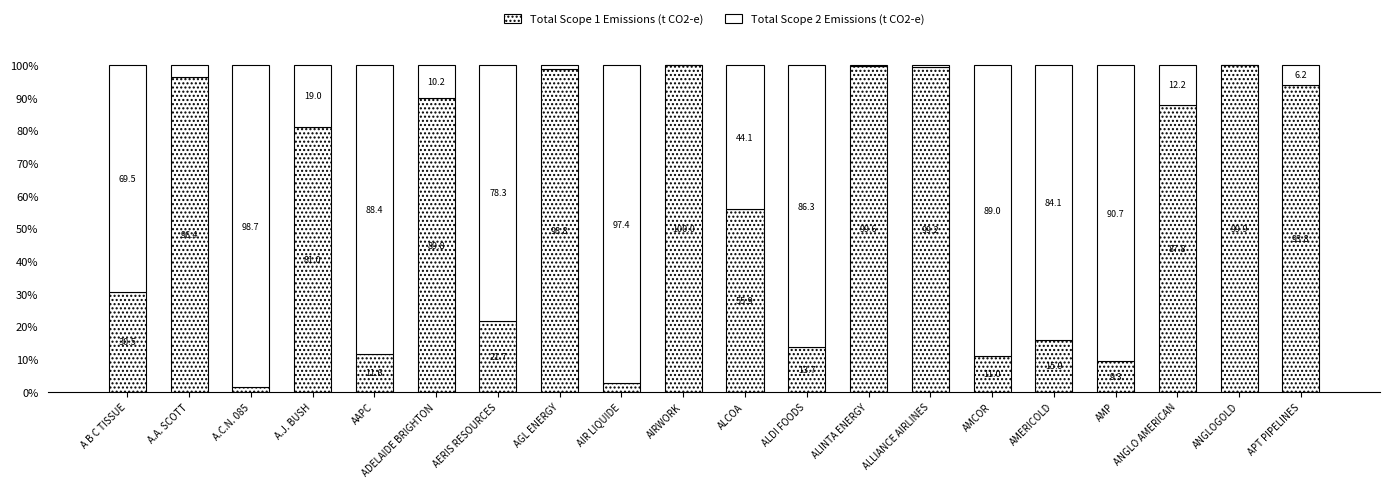

How many data points in Total Scope 1 Emissions (t CO2-e) are above 81?

10